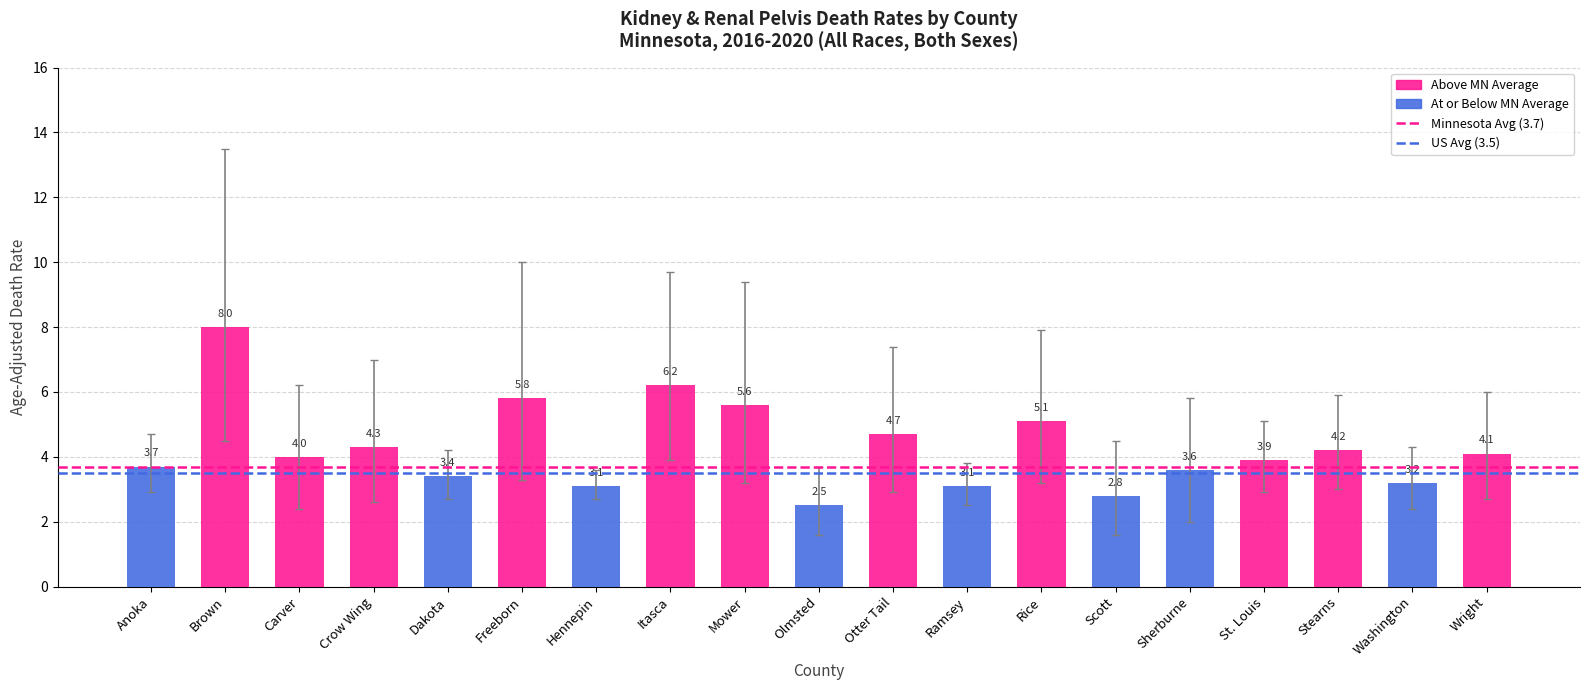

What is the smallest value displayed?

2.5